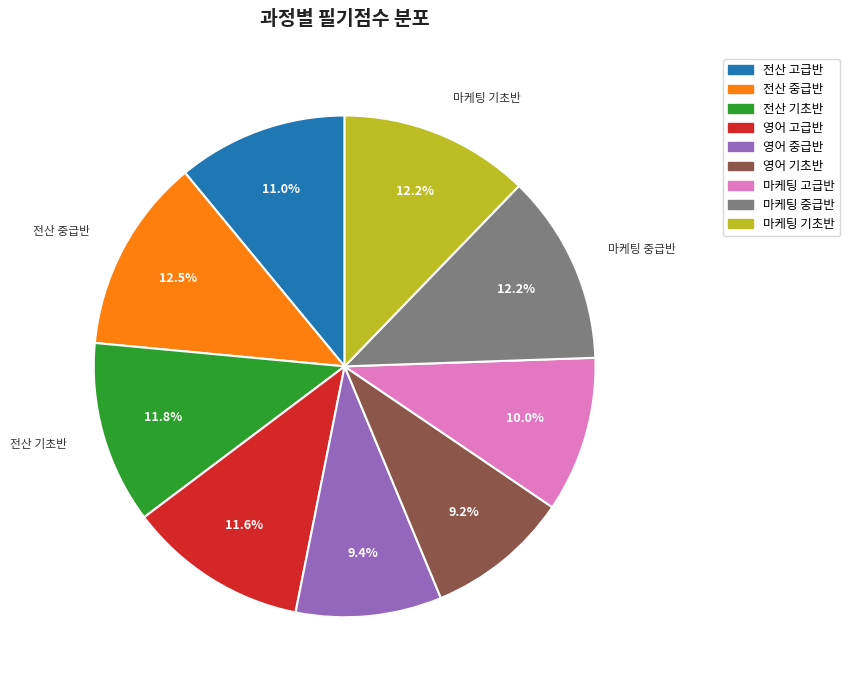

What is the ratio of the value at 마케팅 기초반 to the value at 마케팅 중급반?

1.0